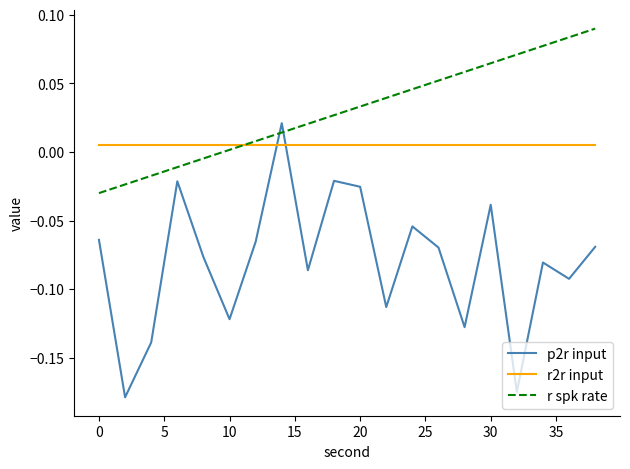

What is the difference between the maximum and minimum values in the p2r input series?

0.2